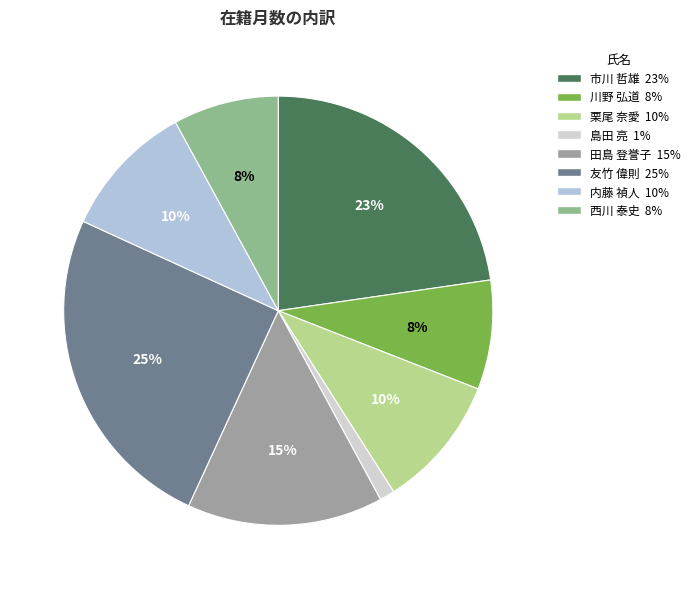

The 栗尾 奈愛 slice represents 3% of the pie. True or false?

False